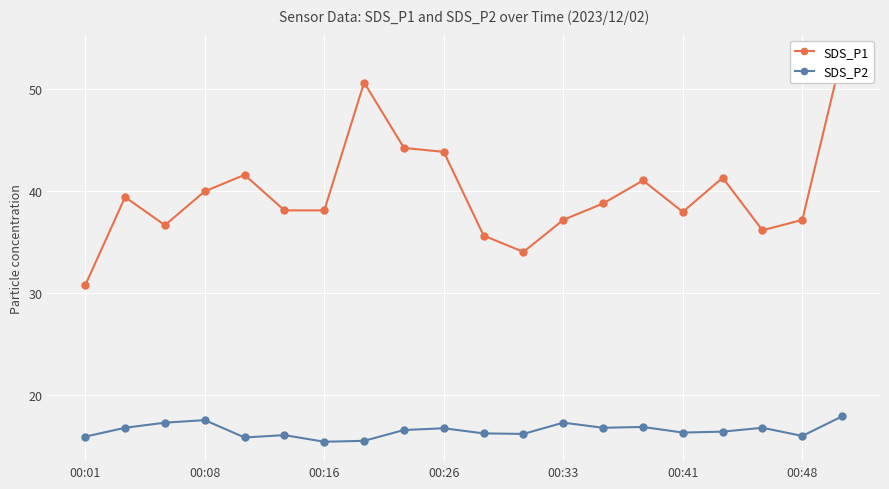

True or false: SDS_P2 has more than 2 points higher than both neighbors.

True